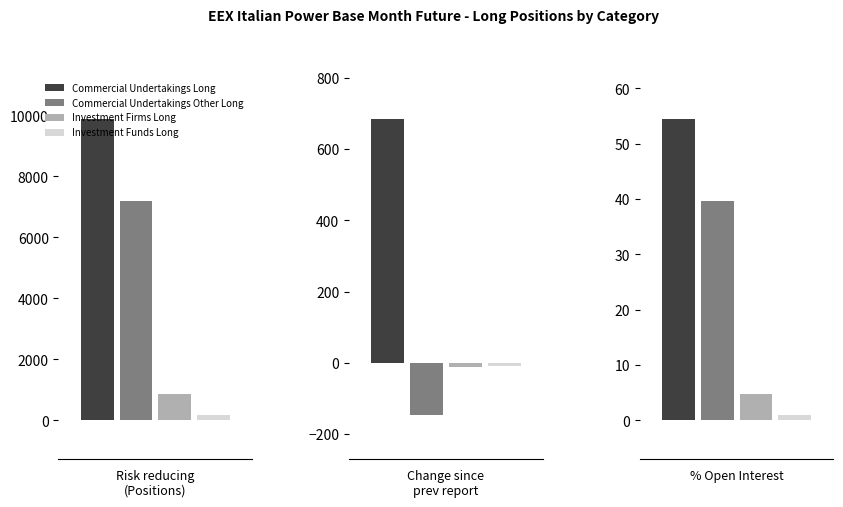

What position from the left is Percentage open interest (Risk reducing)?

3